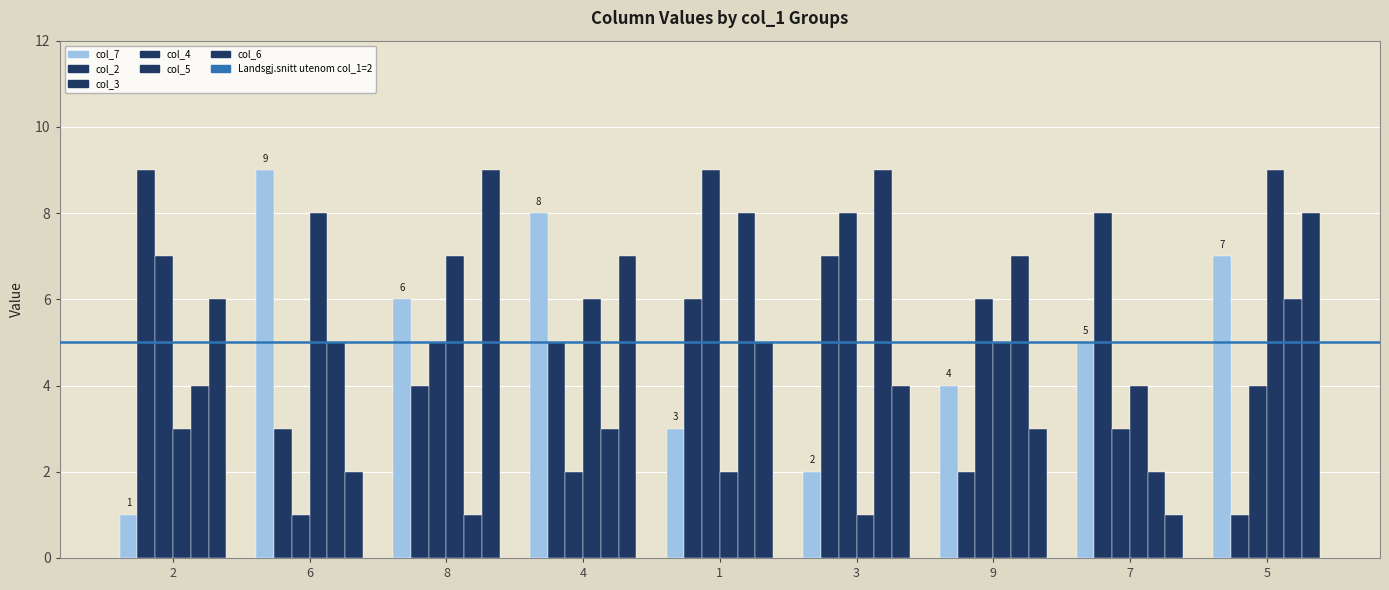

What is the difference between the second highest and minimum values in the col_7 series?

7